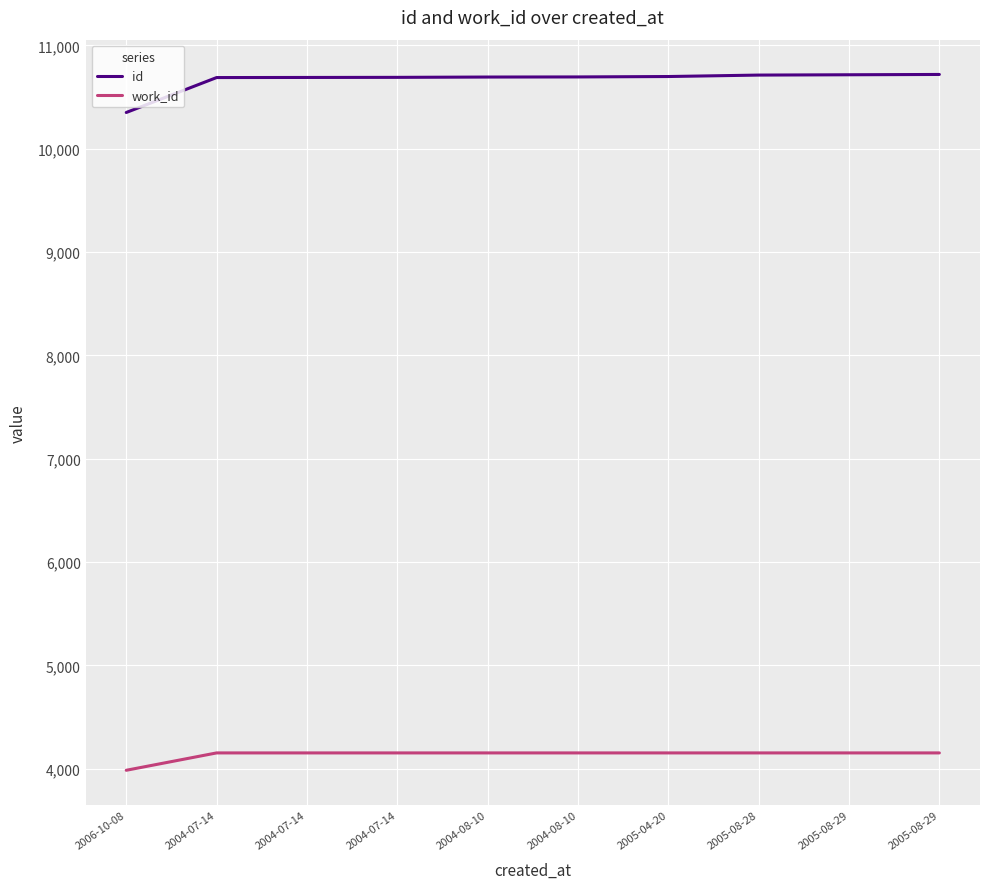

What is the difference between the highest and lowest values at 2004-07-14?

6535